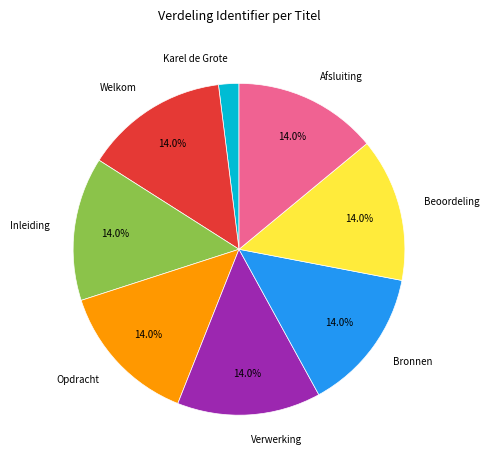

Approximately how many times larger is the value at Opdracht compared to Welkom?

1.0